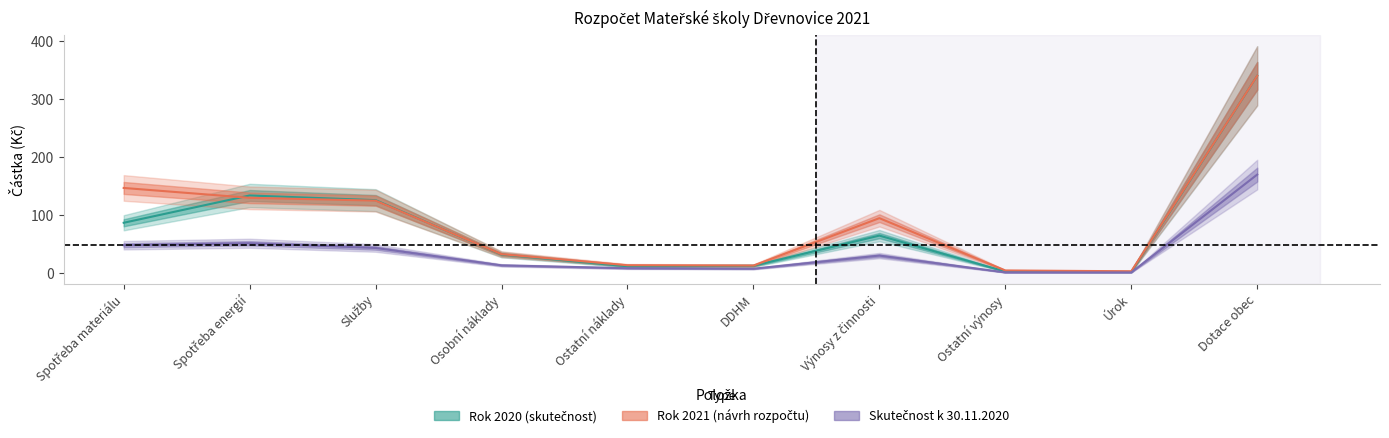

At which category does Skutečnost k 30.11.2020 reach its first local peak?

Spotřeba energií